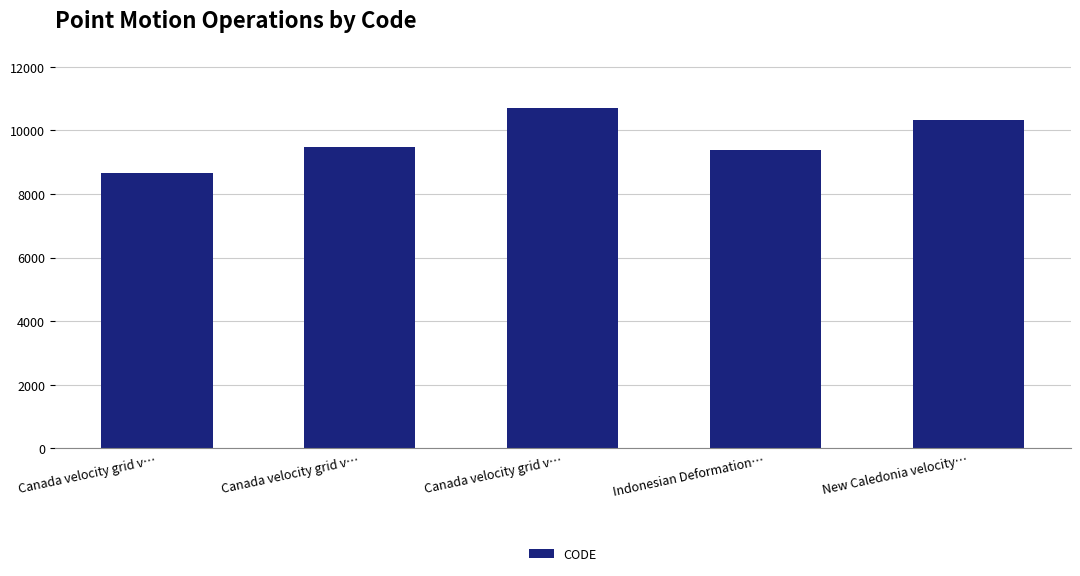

Reading left to right, list all the values displayed in this chart.

Canada velocity grid v…=8676	Canada velocity grid v…=9483	Canada velocity grid v…=10707	Indonesian Deformation…=9375	New Caledonia velocity…=10323